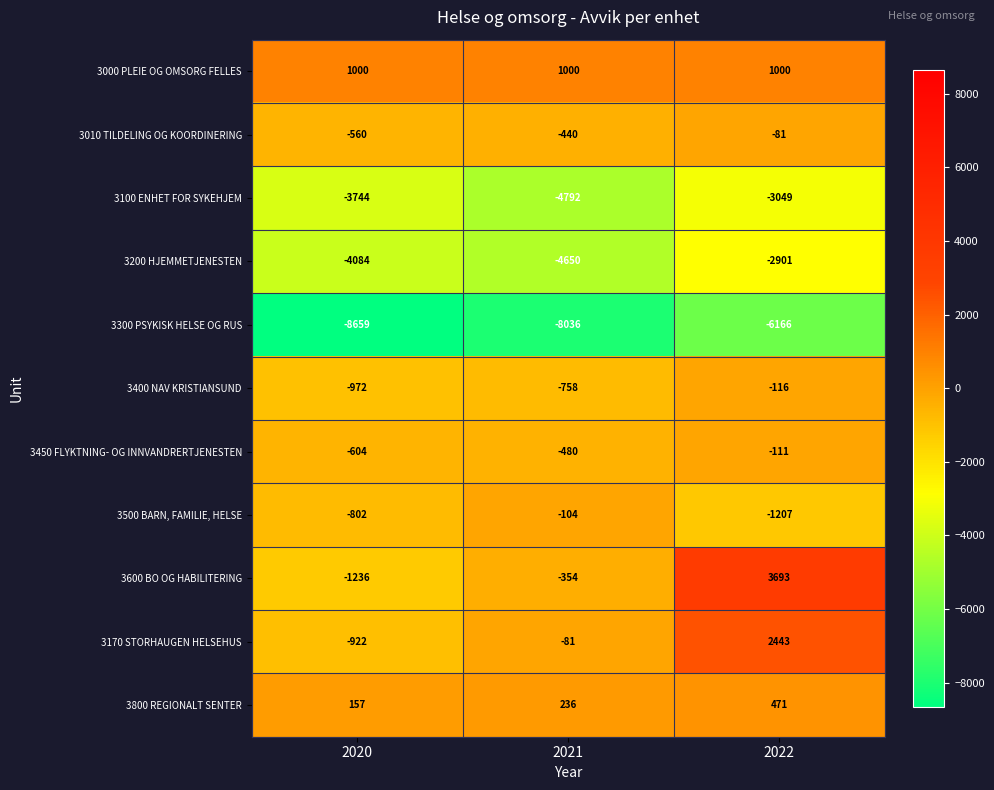

How many data points in 3170 STORHAUGEN HELSEHUS are above -81?

1